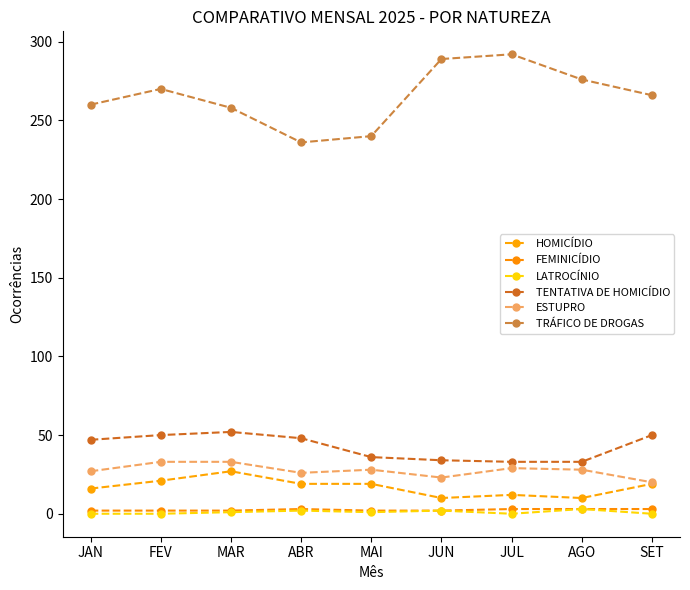

The value of TRÁFICO DE DROGAS at JUN is 289. True or false?

True